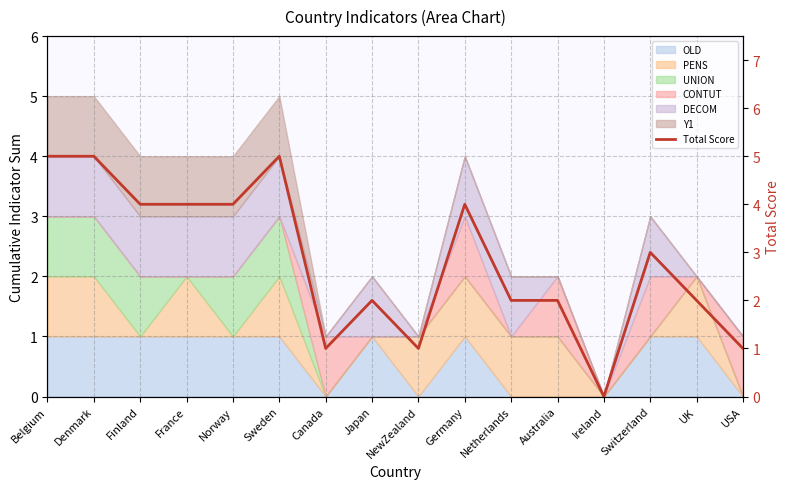

Is it true that the value at Ireland is -2?

False